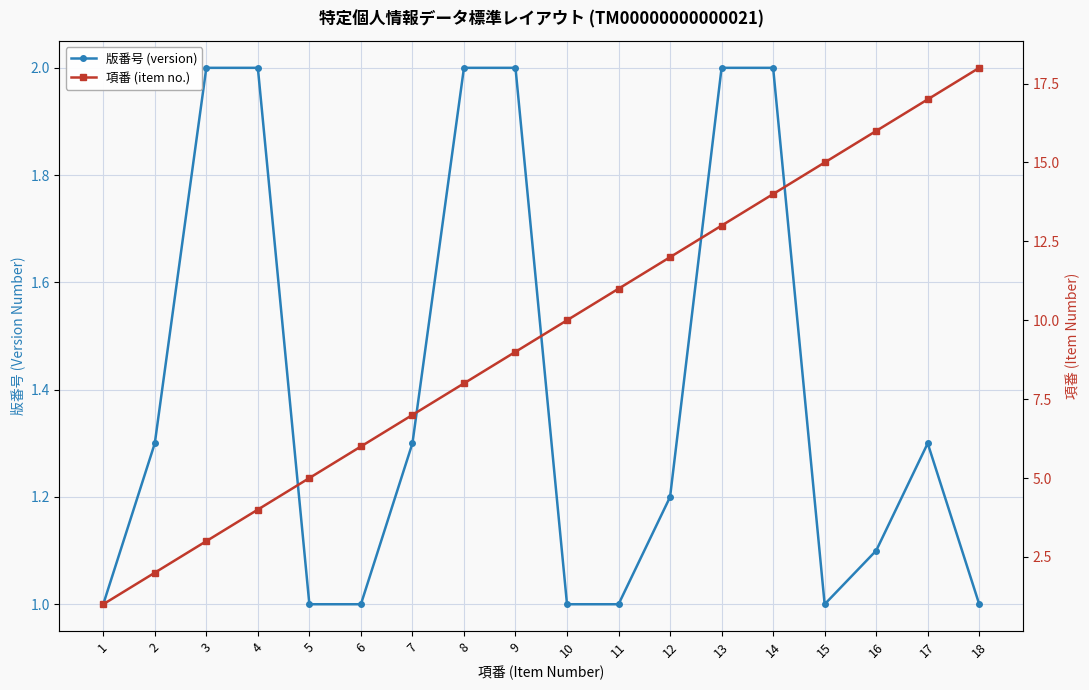

What is the total value across all series at 6?

7.0